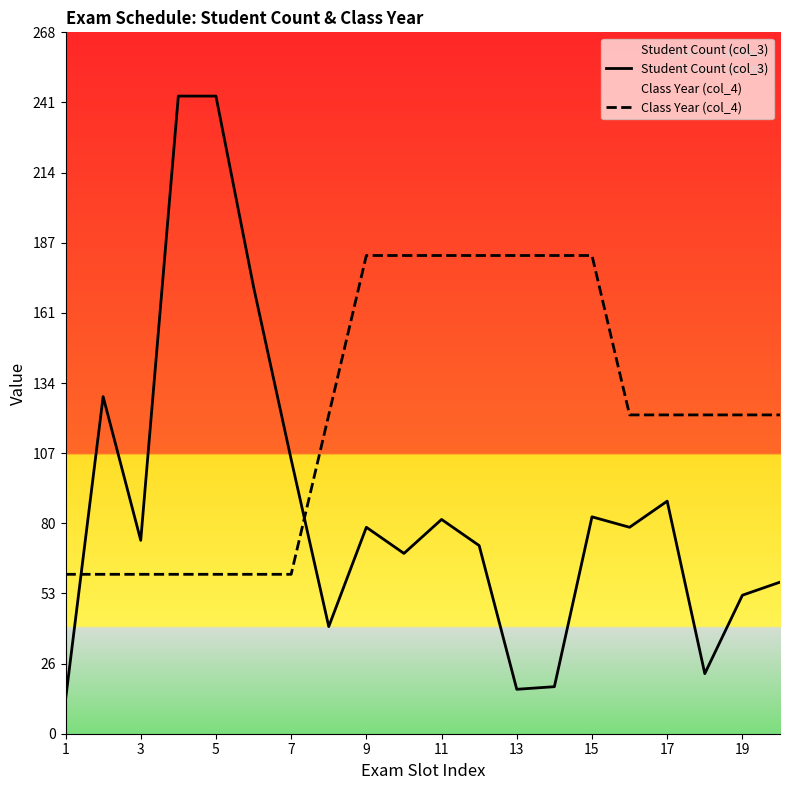

Reading left to right, transcribe all the data shown in this chart.

Student Count (col_3): 13	129	74	244	244	171	105	41	79	69	82	72	17	18	83	79	89	23	53	58
Class Year (col_4): 61	61	61	61	61	61	61	122	183	183	183	183	183	183	183	122	122	122	122	122